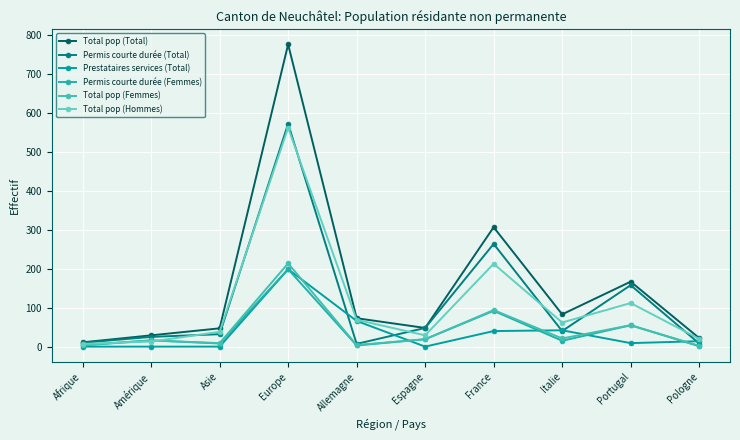

Where is Total pop (Total) nearest to the value 394?

France